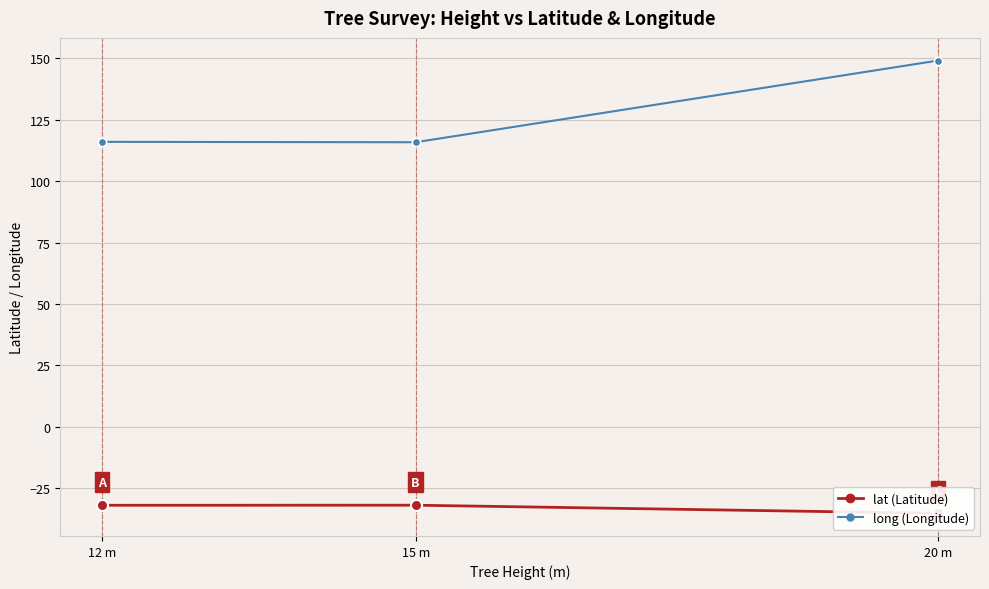

What is the label of the 2nd point from the right?

15 m